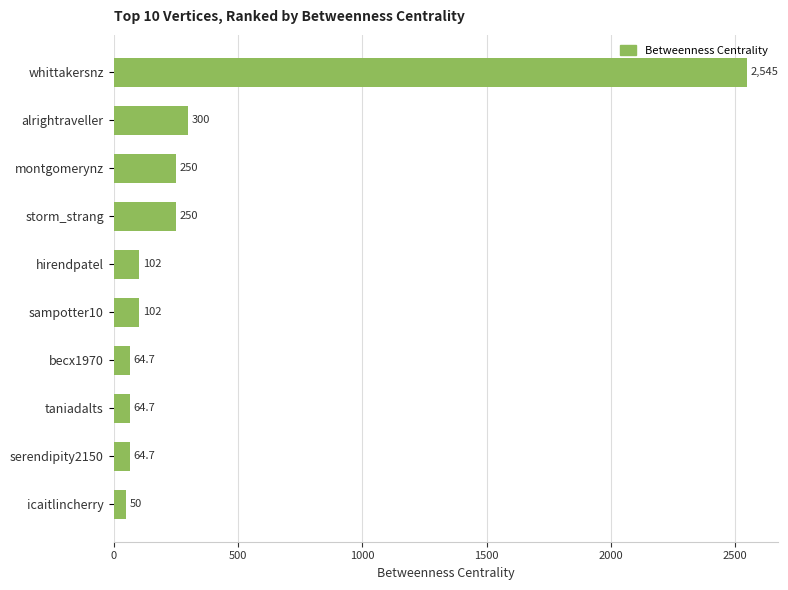

Reading top to bottom, transcribe all the data shown in this chart.

whittakersnz=2545.0	alrightraveller=300.0	montgomerynz=250.0	storm_strang=250.0	hirendpatel=102.0	sampotter10=102.0	becx1970=64.7	taniadalts=64.7	serendipity2150=64.7	icaitlincherry=50.0